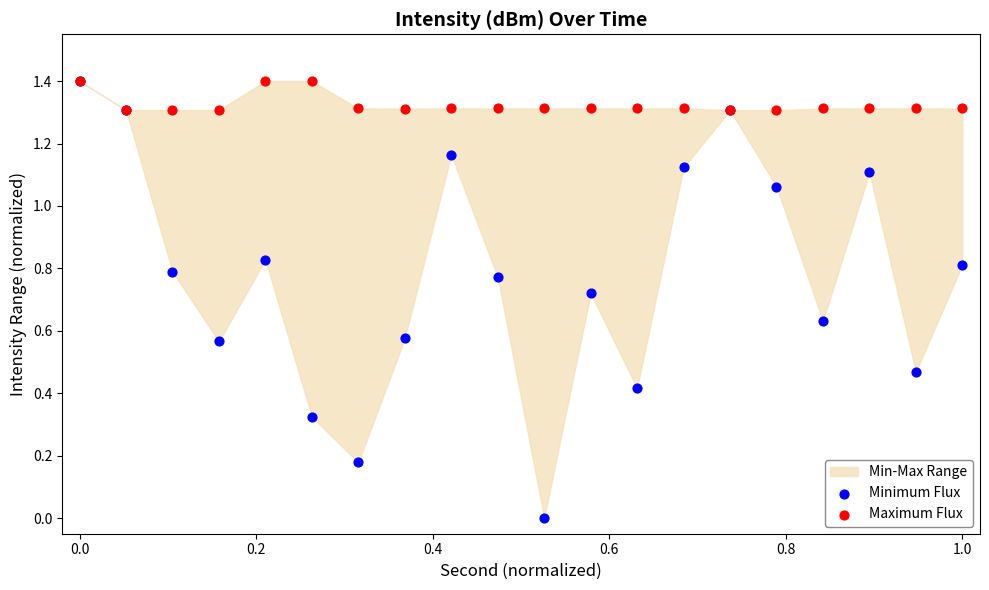

In the Maximum Flux series, what Y value is closest to 1?

1.3